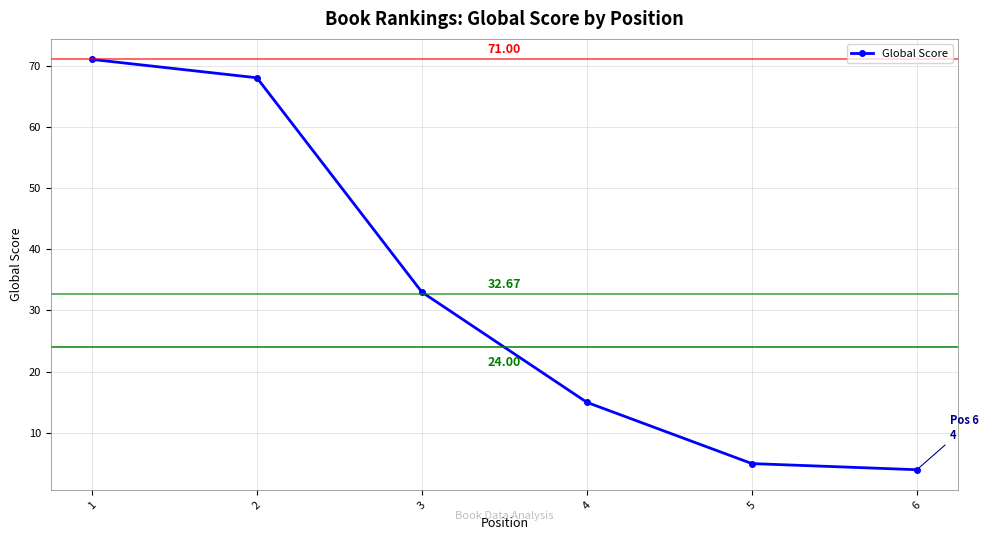

The chart shows a value of 68 at 2. True or false?

True